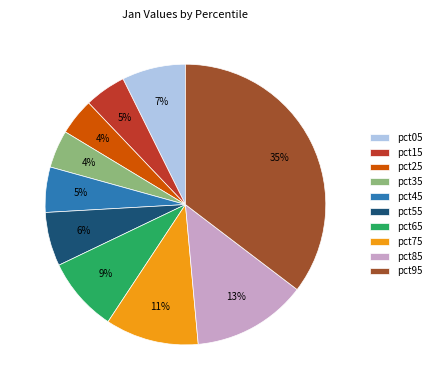

Does pct95 account for over 50% of the chart?

No